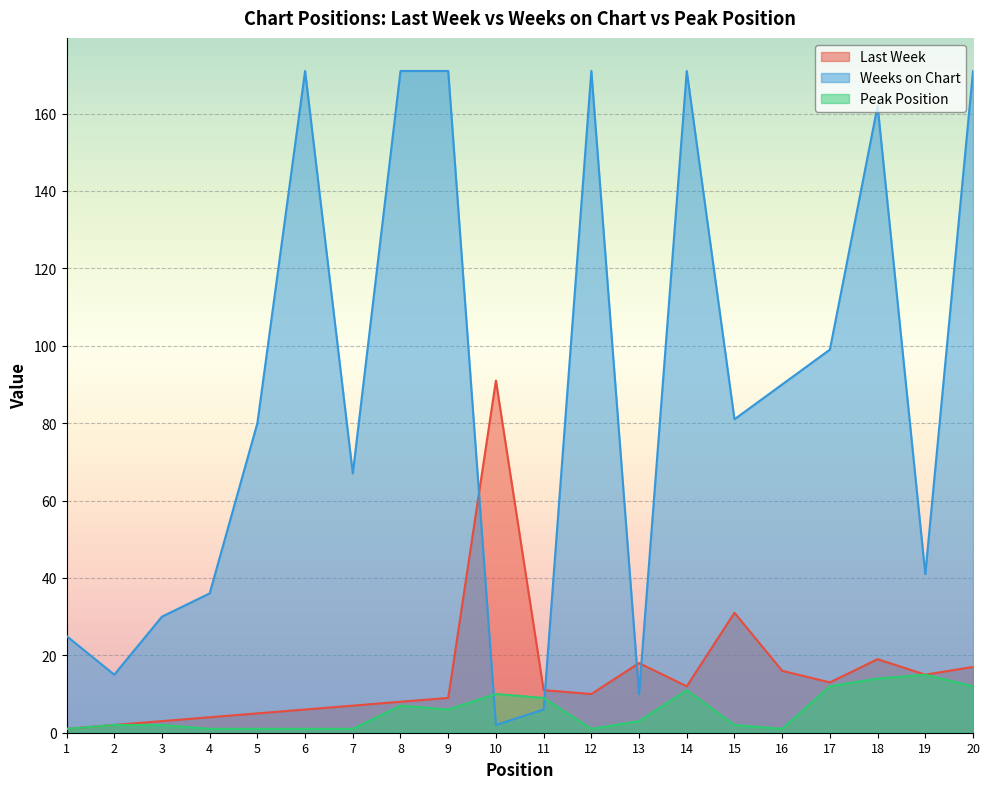

Between 9 and 13, which is larger?

13